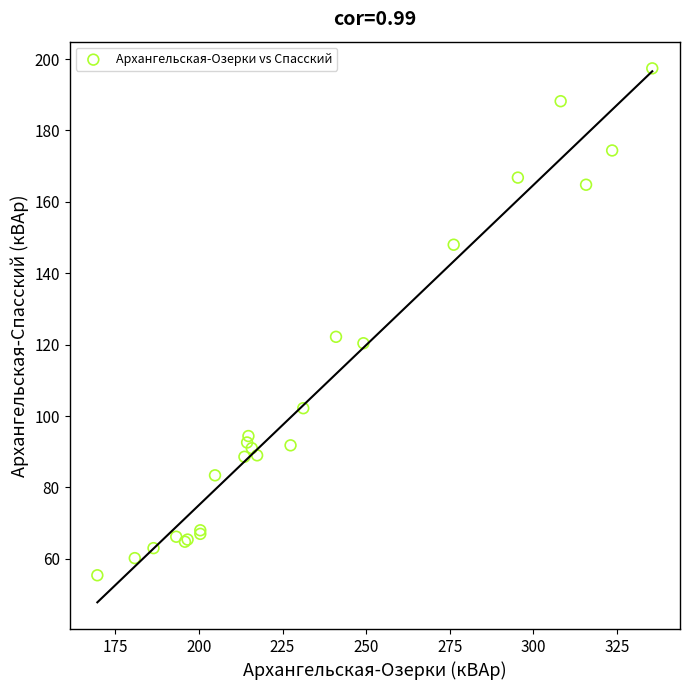

What Y value in the scatter plot is closest to 126?

122.2